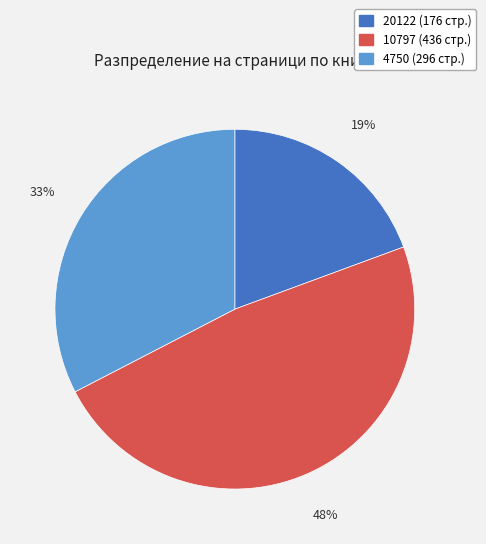

Does any single category account for the majority?

No